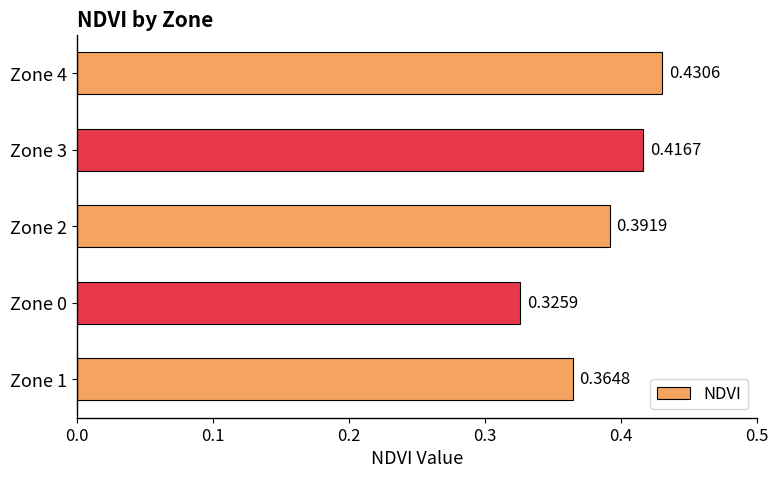

List the labels in order of value, smallest first.

Zone 0, Zone 1, Zone 2, Zone 3, Zone 4